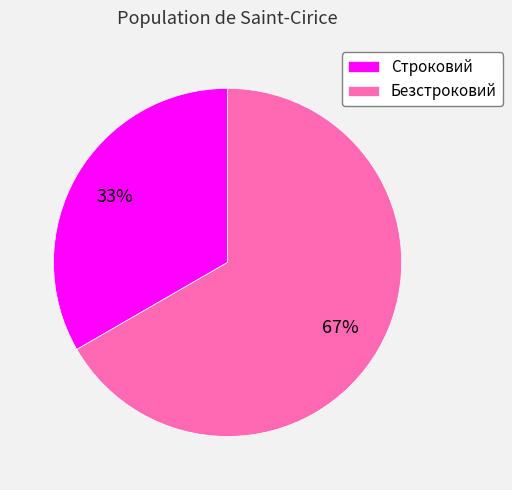

Which slice is the largest?

Безстроковий